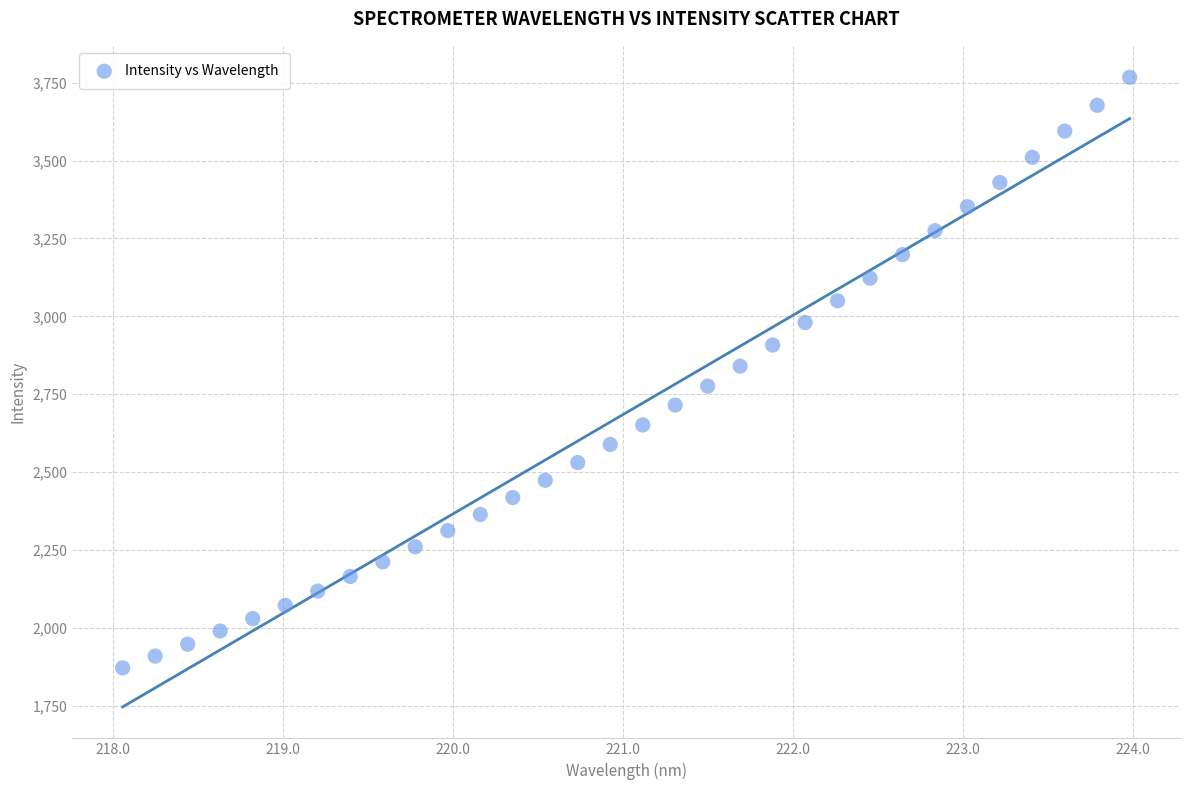

What is the range of X values (max minus min)?

5.9